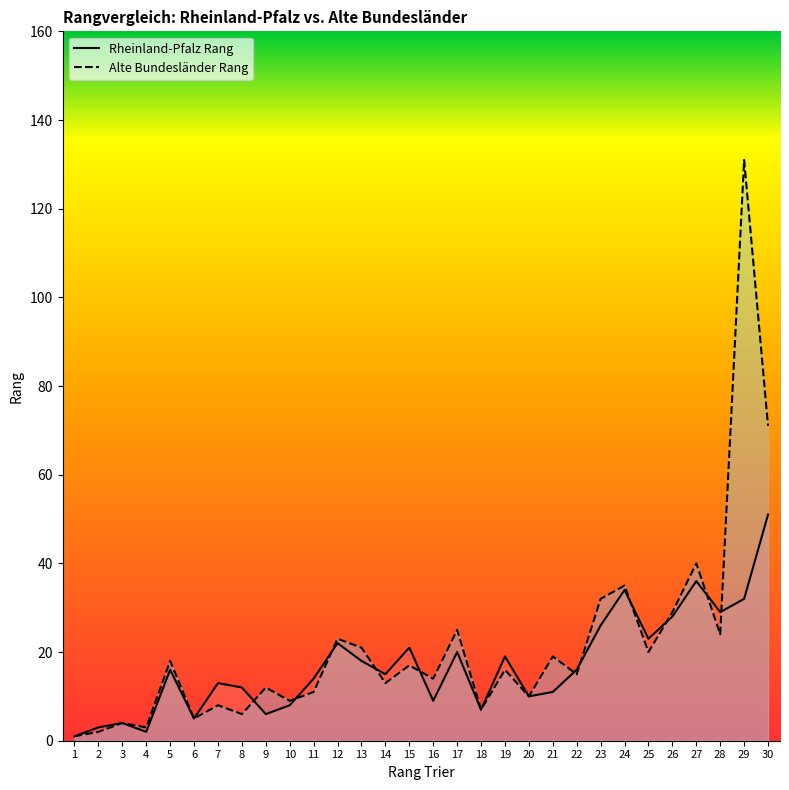

How many intersections are there between Rheinland-Pfalz Rang and Alte Bundesländer Rang?

11